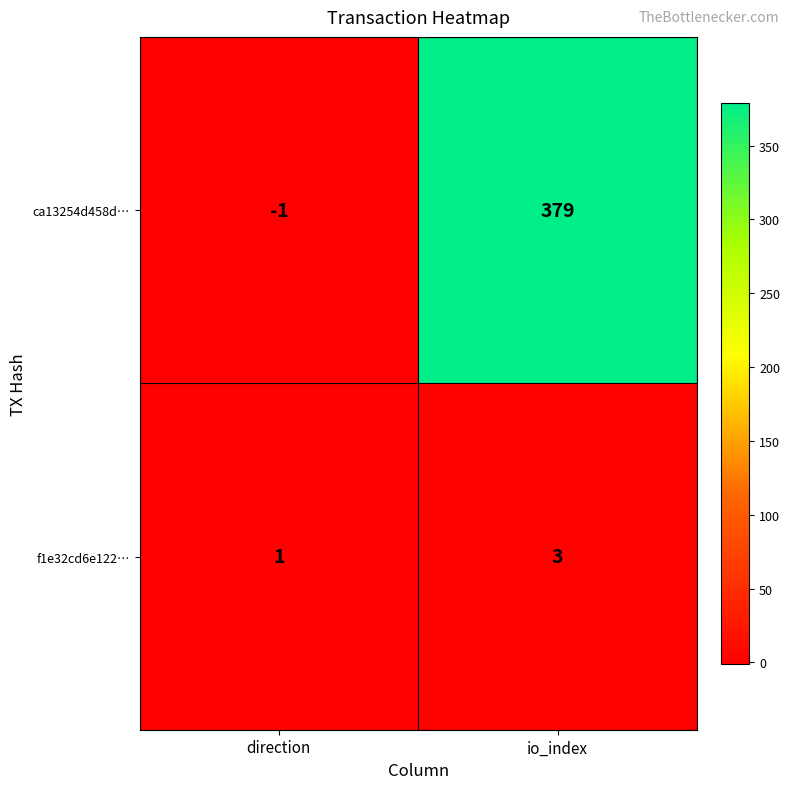

Rank the series at io_index from lowest to highest value.

f1e32cd6e122…, ca13254d458d…